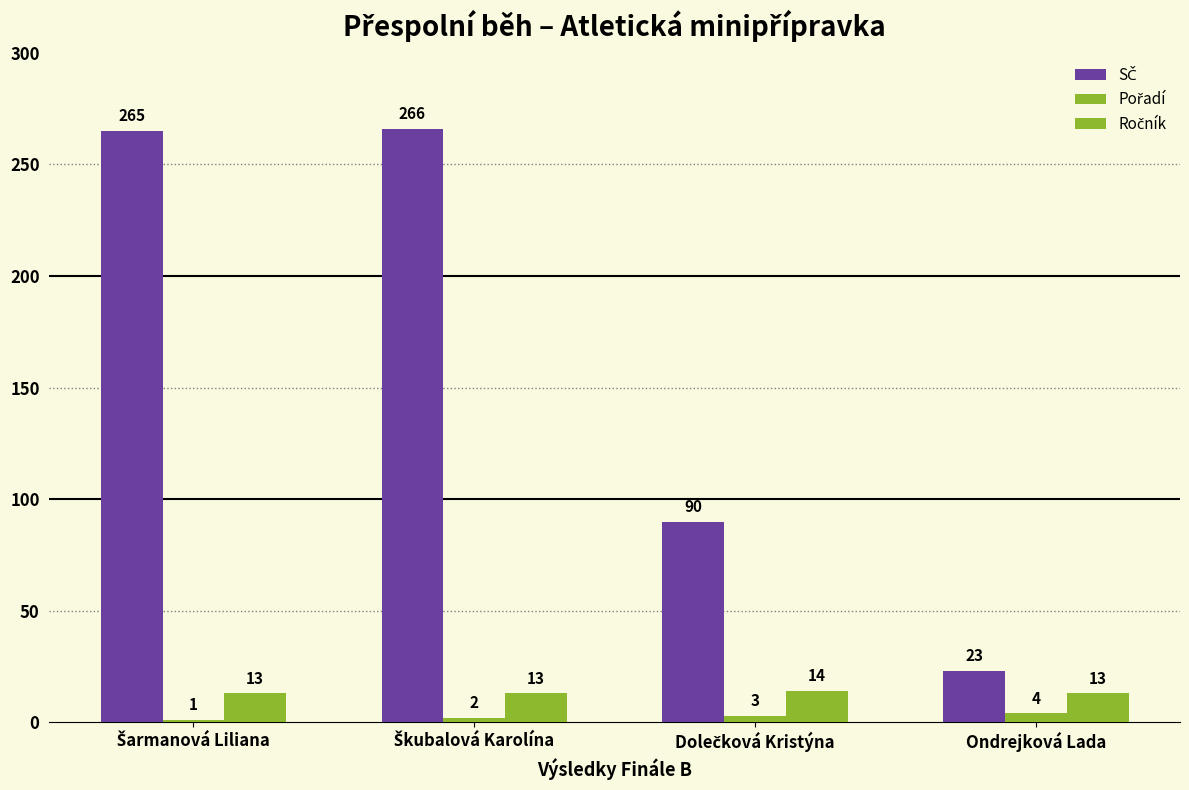

The value of Pořadí at Dolečková Kristýna is 4. True or false?

False